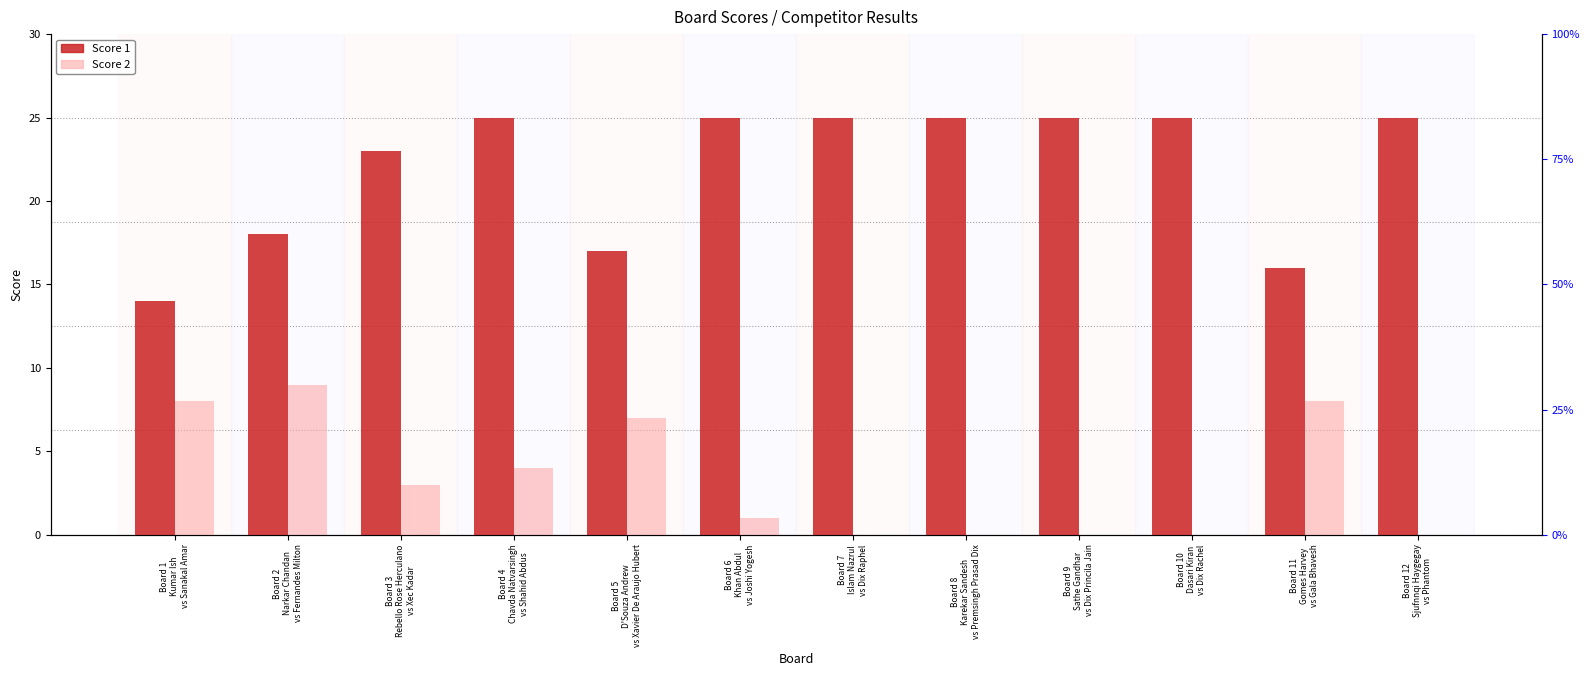

Is the value of Score 2 at Board 9
Sathe Gandhar
vs Dix Princila Jain greater than the value of Score 1 at Board 7
Islam Nazrul
vs Dix Raphel?

No